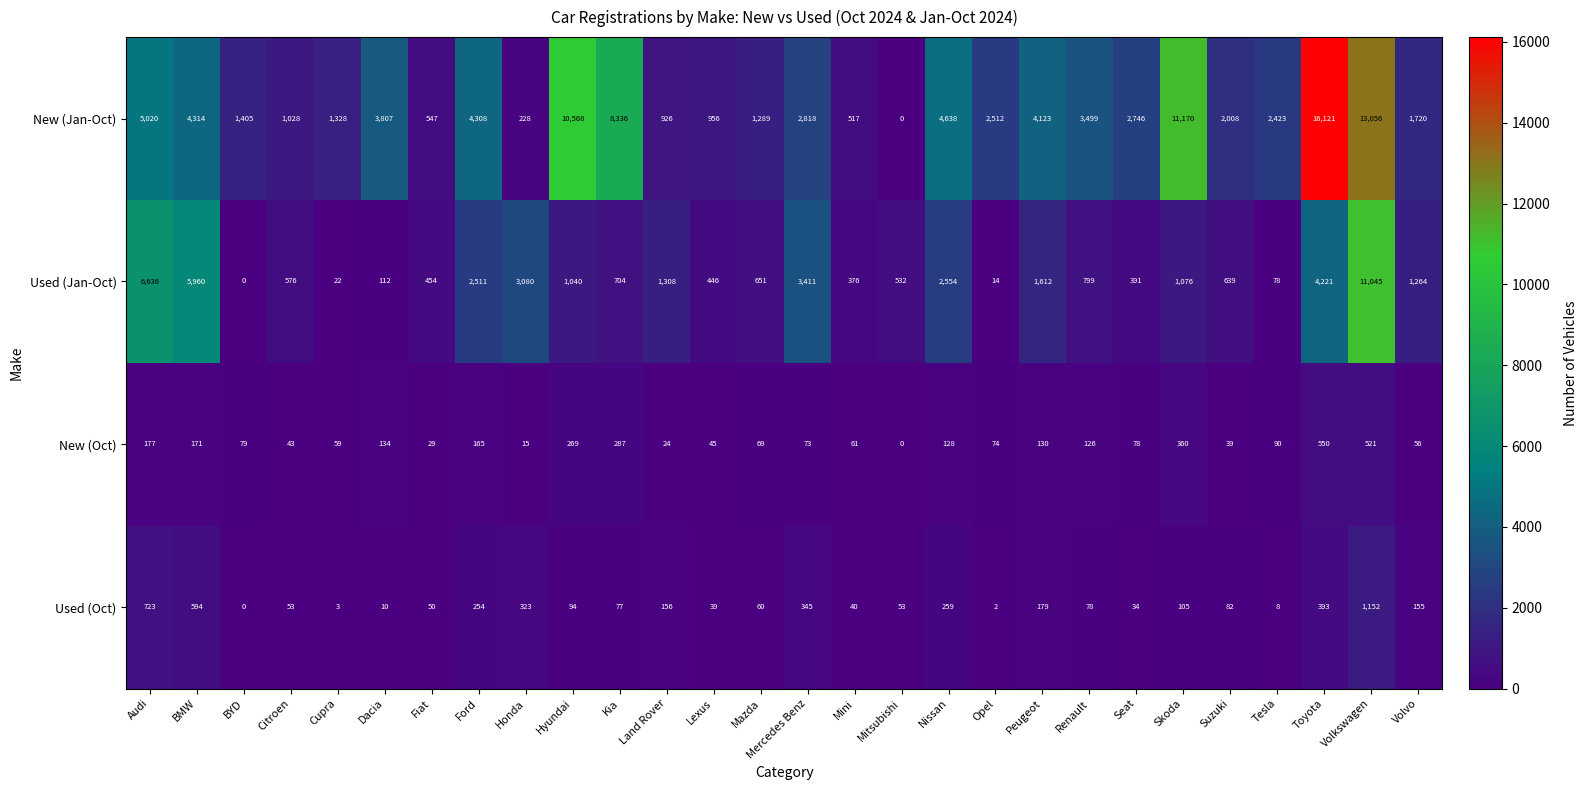

What is the difference between the New (Jan-Oct) values at Mitsubishi and Peugeot?

4123